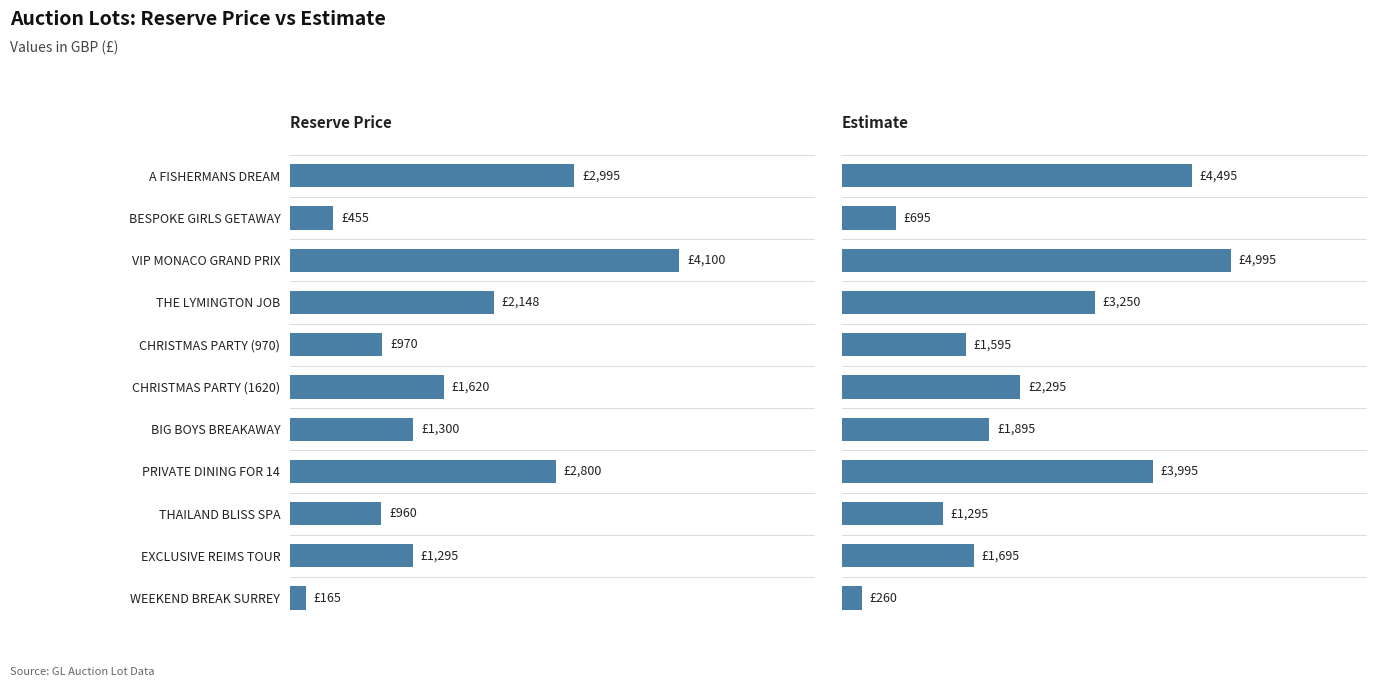

List the labels in order of Reserve Price value, smallest first.

WEEKEND BREAK SURREY, BESPOKE GIRLS GETAWAY, THAILAND BLISS SPA, CHRISTMAS PARTY (970), EXCLUSIVE REIMS TOUR, BIG BOYS BREAKAWAY, CHRISTMAS PARTY (1620), THE LYMINGTON JOB, PRIVATE DINING FOR 14, A FISHERMANS DREAM, VIP MONACO GRAND PRIX